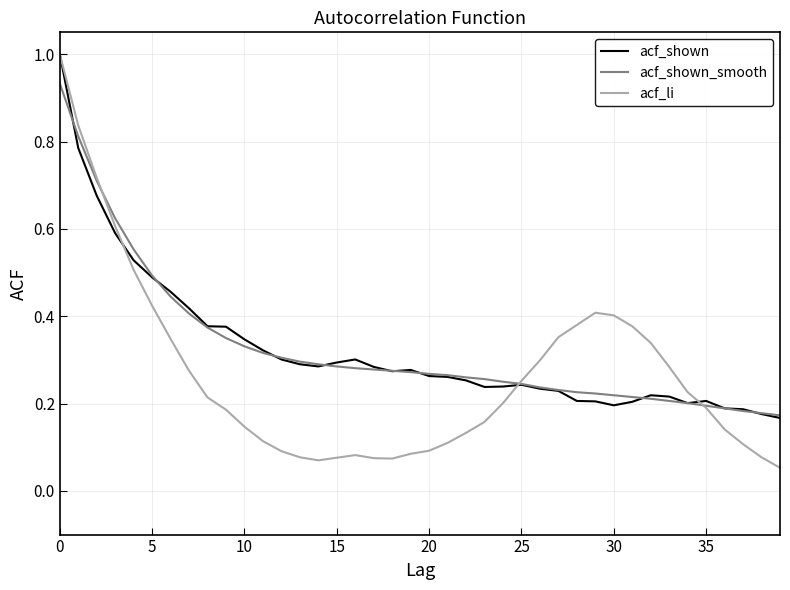

What is the sum of all acf_shown values?

13.0